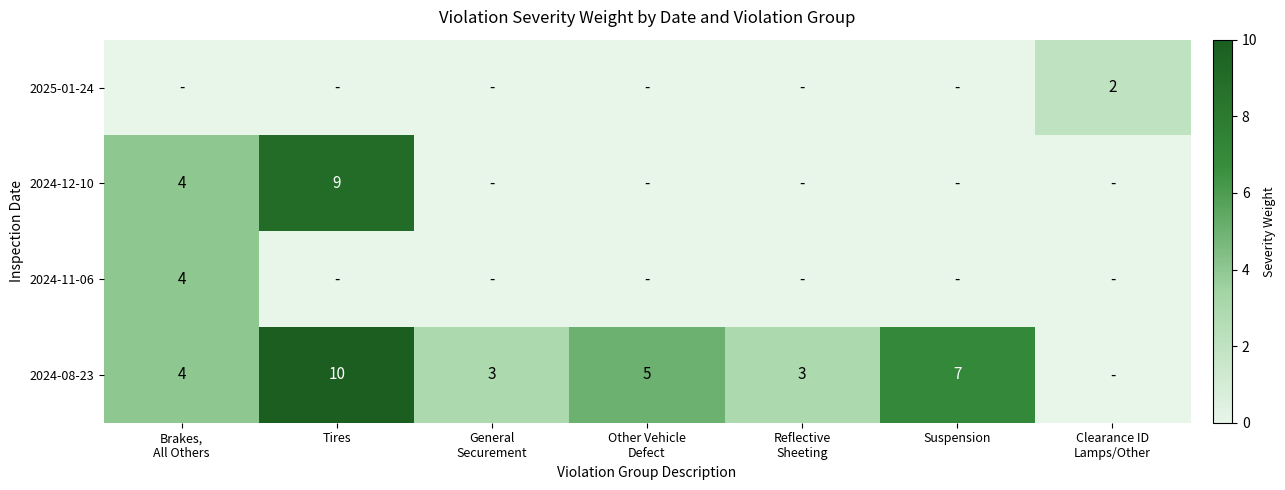

Is it true that 2024-08-23 equals 7 at Suspension?

True